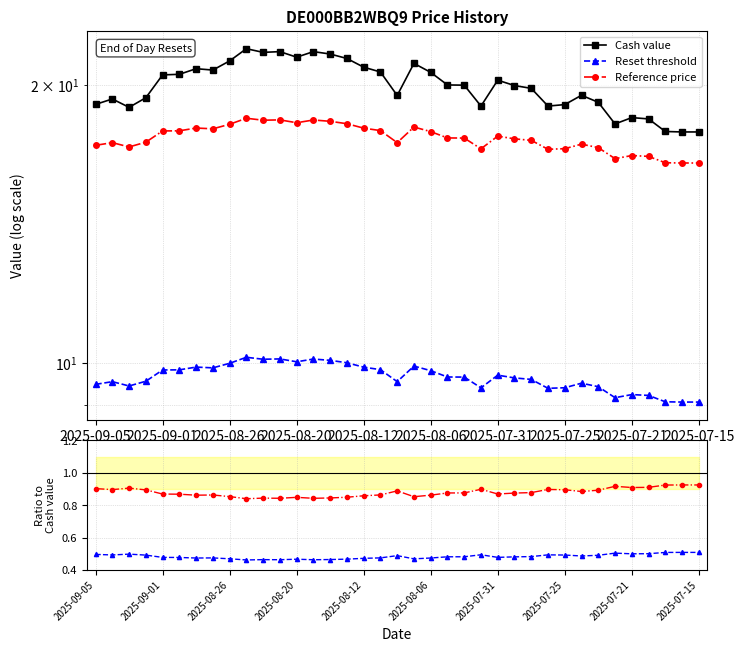

Which has a higher value, 2025-07-31 or 30?

2025-07-31